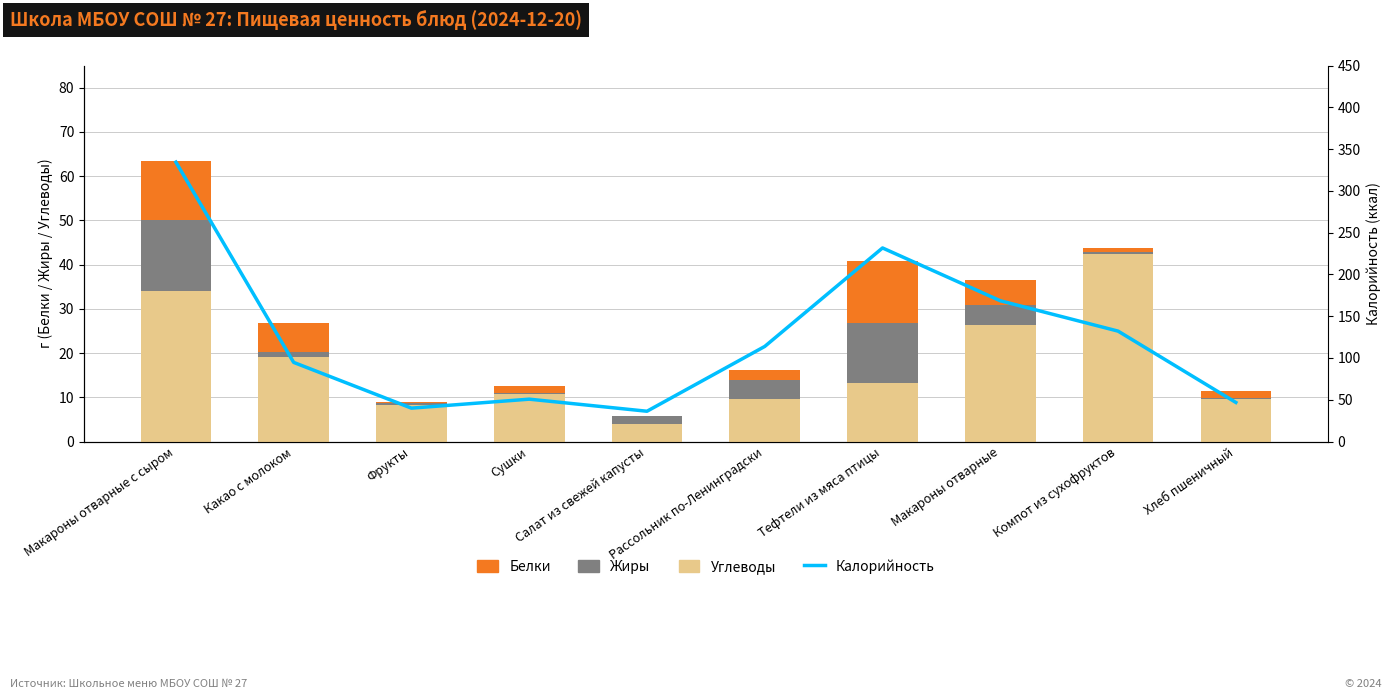

Is it true that Углеводы equals 19.0 at Какао с молоком?

True